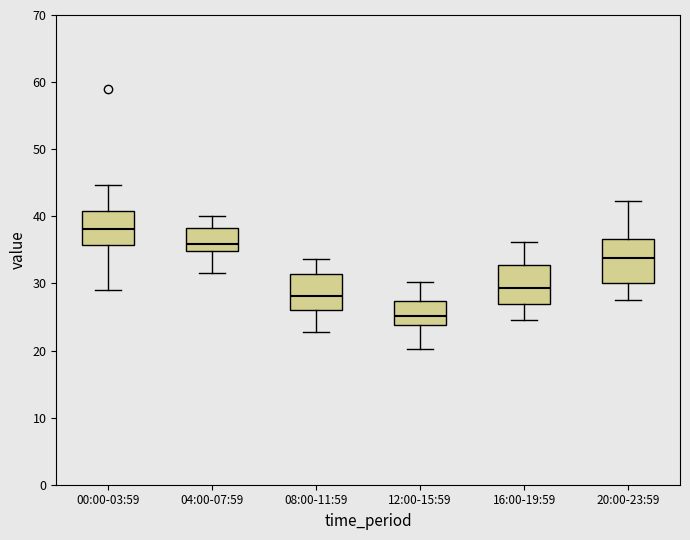

Reading left to right, read every box against the y-axis: the position of its median line, the range the box covers, and the ends of its whiskers. The values are not printed on the chart, so give them approximately, as read against the axis.

00:00-03:59: median 38, box 36 to 41, whiskers 29 to 45
04:00-07:59: median 36, box 35 to 38, whiskers 32 to 40
08:00-11:59: median 28, box 26 to 31, whiskers 23 to 34
12:00-15:59: median 25, box 24 to 27, whiskers 20 to 30
16:00-19:59: median 29, box 27 to 33, whiskers 25 to 36
20:00-23:59: median 34, box 30 to 37, whiskers 28 to 42